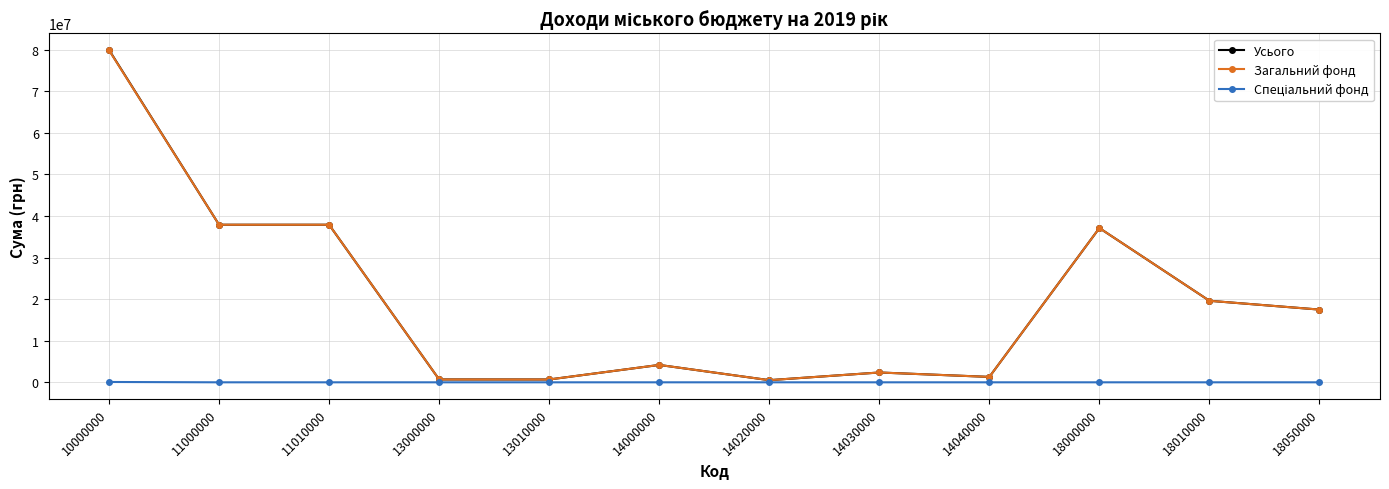

At which label does Загальний фонд reach its peak?

10000000